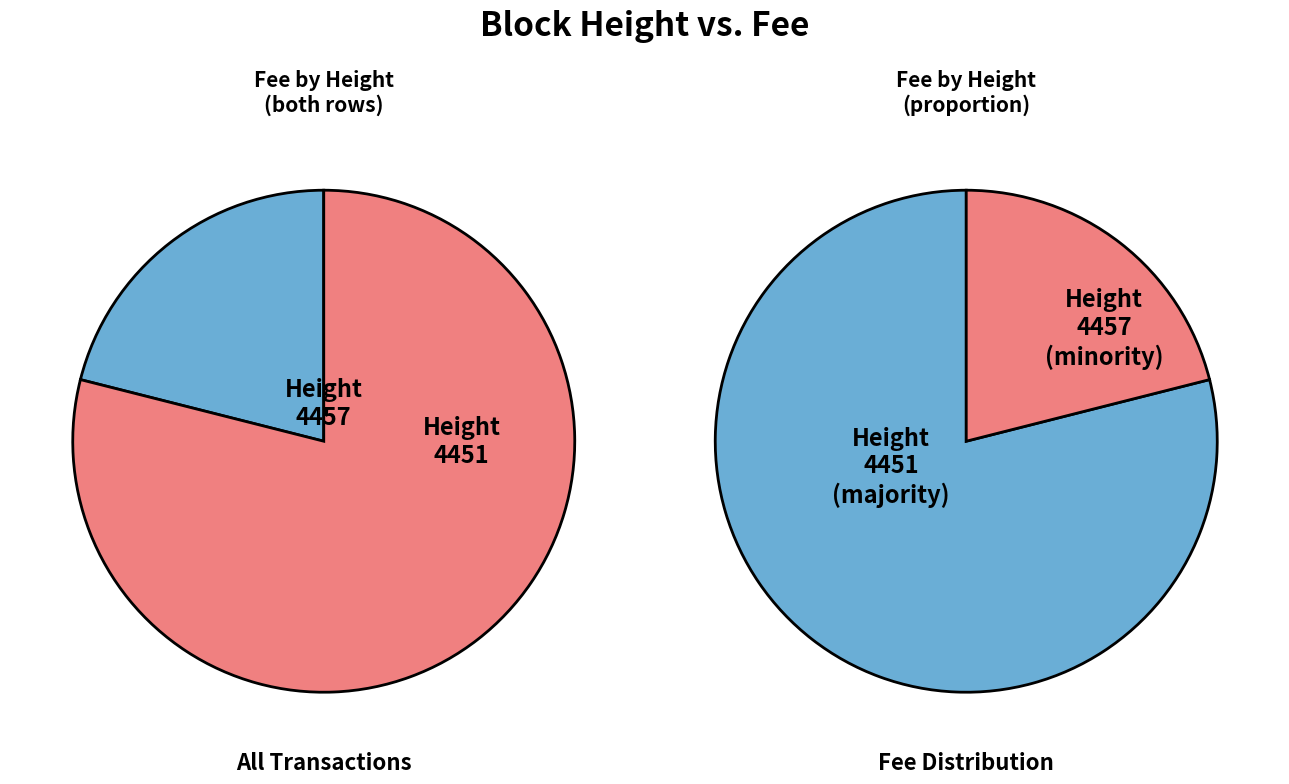

What is the change in value from 4457 to 4451?

+7.3